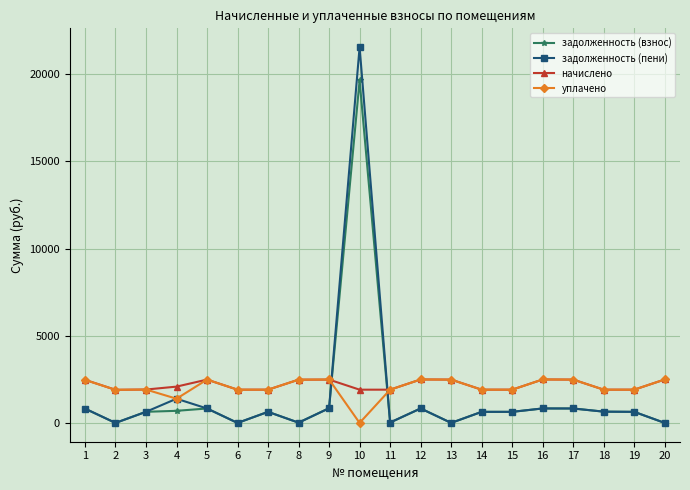

Where is the first local maximum for задолженность (пени)?

4